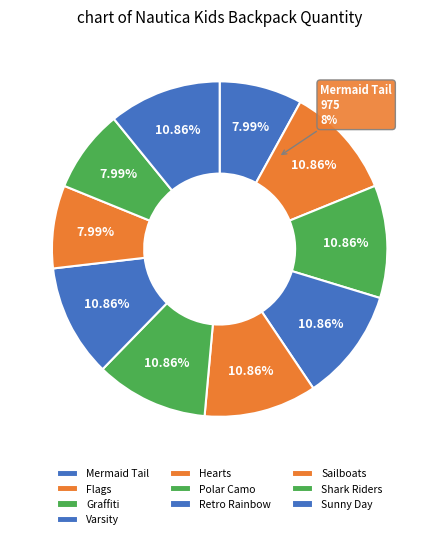

Which slice is the smallest?

Mermaid Tail